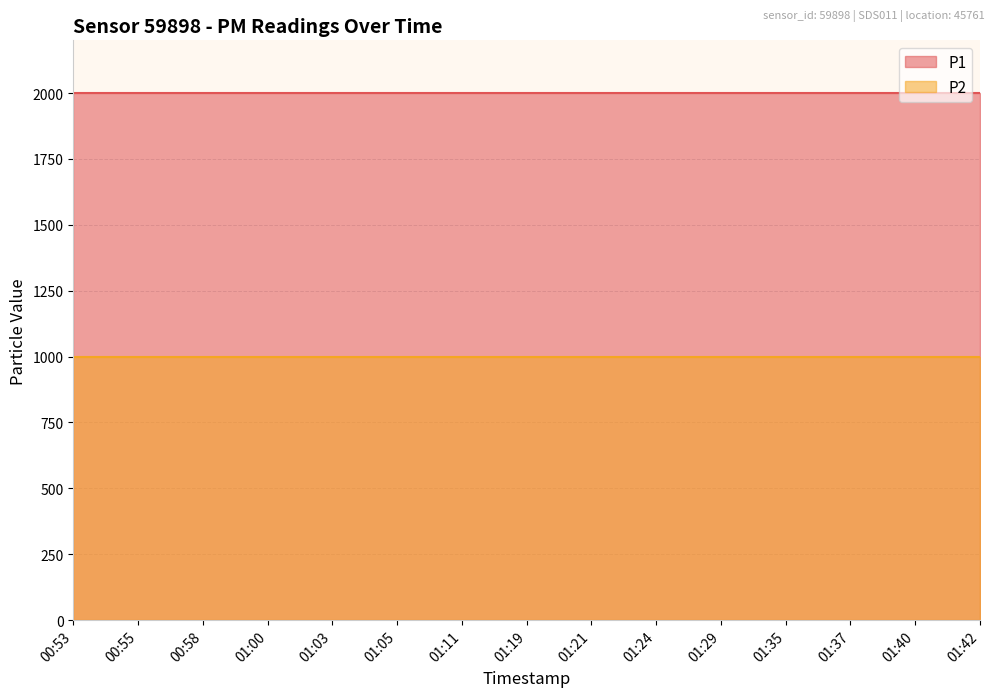

What is the spread (max minus min) of values at 01:05?

1000.0